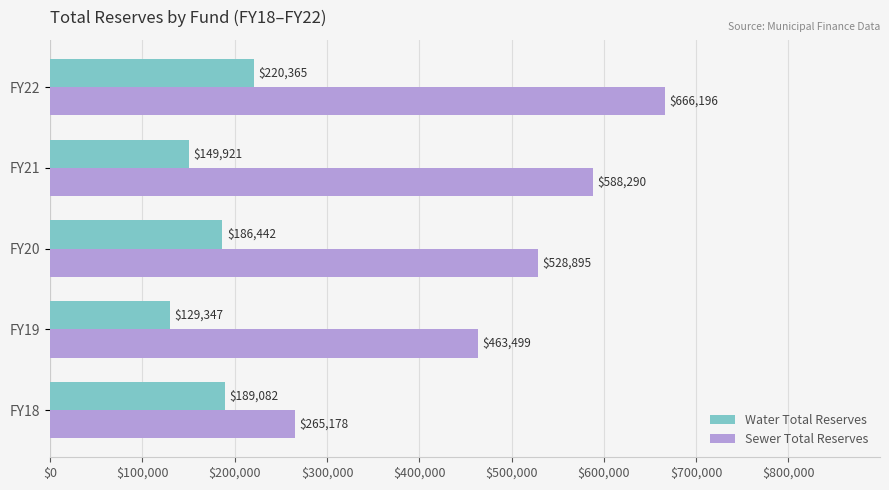

At which category is the sum across all series the highest?

FY22